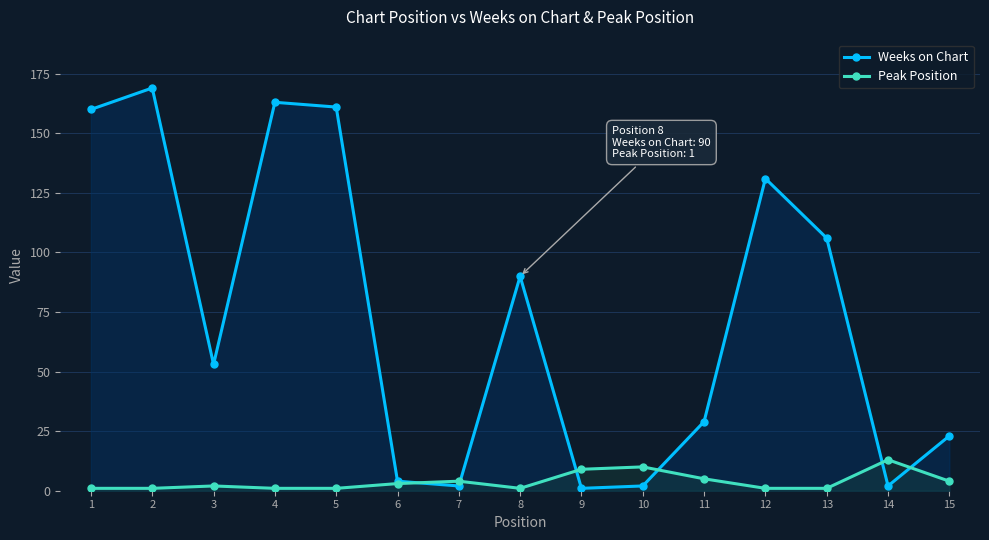

Reading left to right, list all the values displayed in this chart.

Weeks on Chart: 1=160	2=169	3=53	4=163	5=161	6=4	7=2	8=90	9=1	10=2	11=29	12=131	13=106	14=2	15=23
Peak Position: 1=1	2=1	3=2	4=1	5=1	6=3	7=4	8=1	9=9	10=10	11=5	12=1	13=1	14=13	15=4